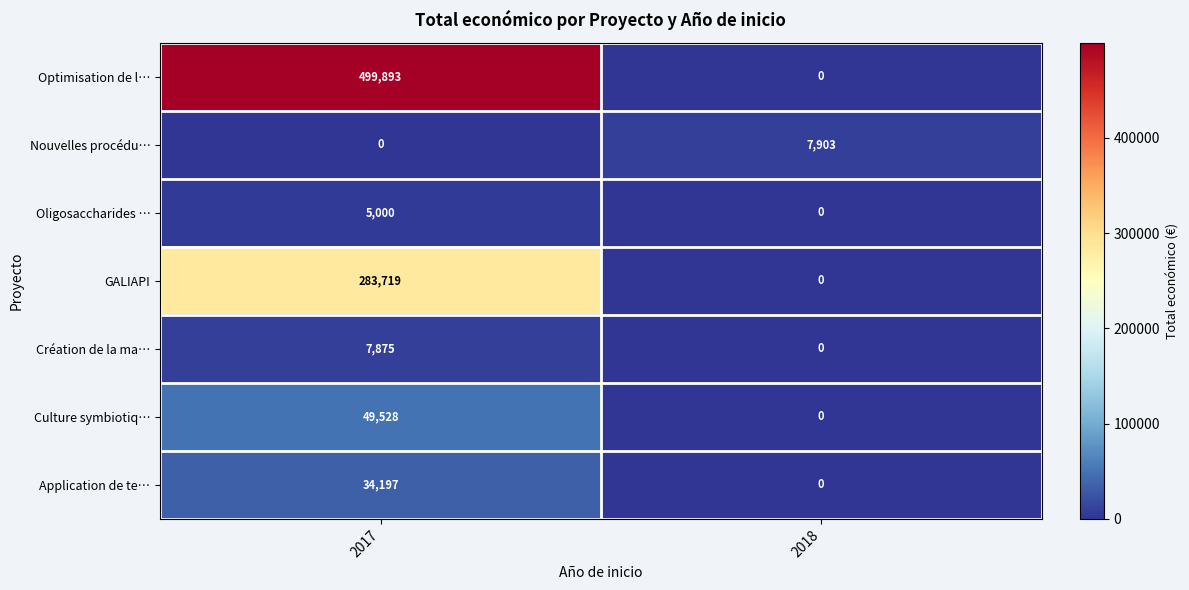

What value does the Optimisation de l… series have at 2017, to the nearest 50?

499900